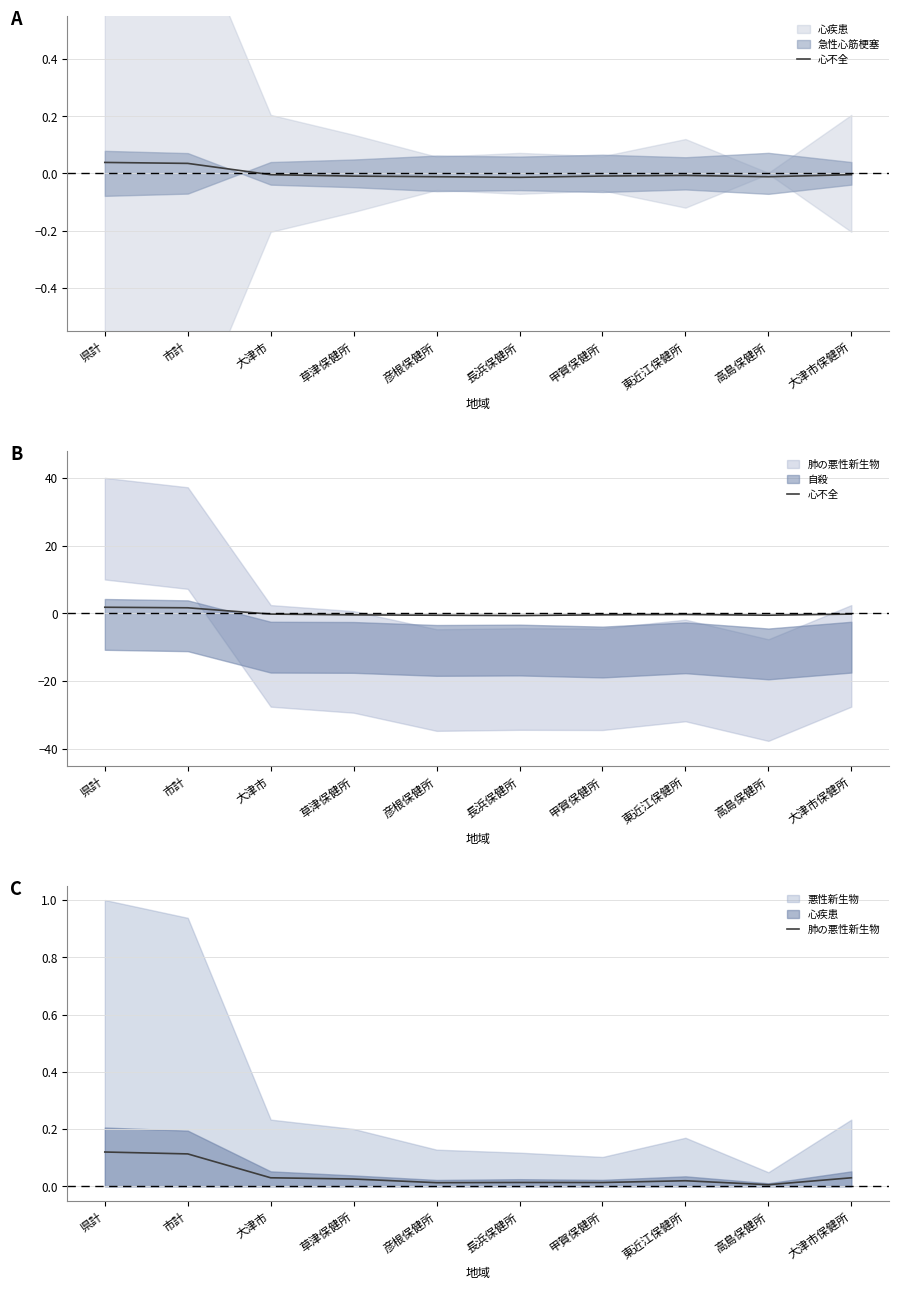

True or false: 肺の悪性新生物 has a value of 0.0 at 草津保健所.

False